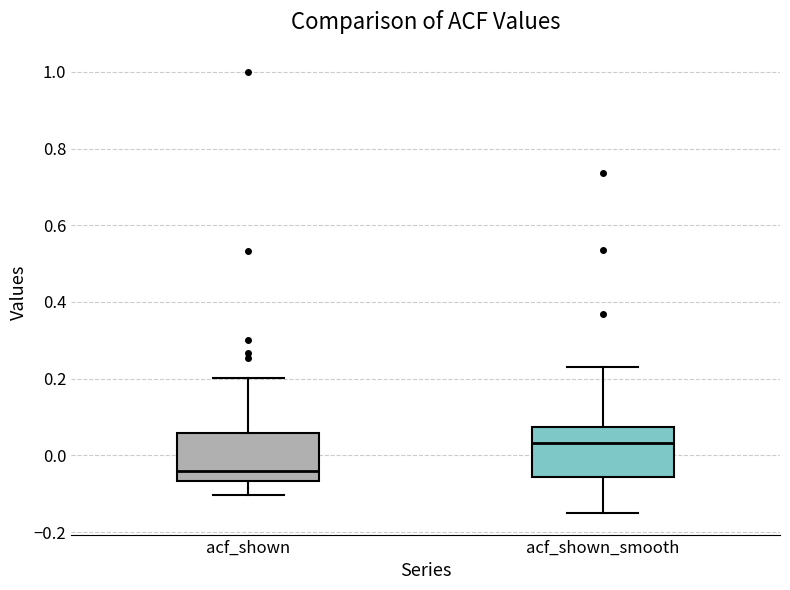

Reading left to right, read every box against the y-axis: the position of its median line, the range the box covers, and the ends of its whiskers. The values are not printed on the chart, so give them approximately, as read against the axis.

acf_shown: median -0.04, box -0.06 to 0.06, whiskers -0.10 to 0.20
acf_shown_smooth: median 0.04, box -0.06 to 0.08, whiskers -0.14 to 0.24